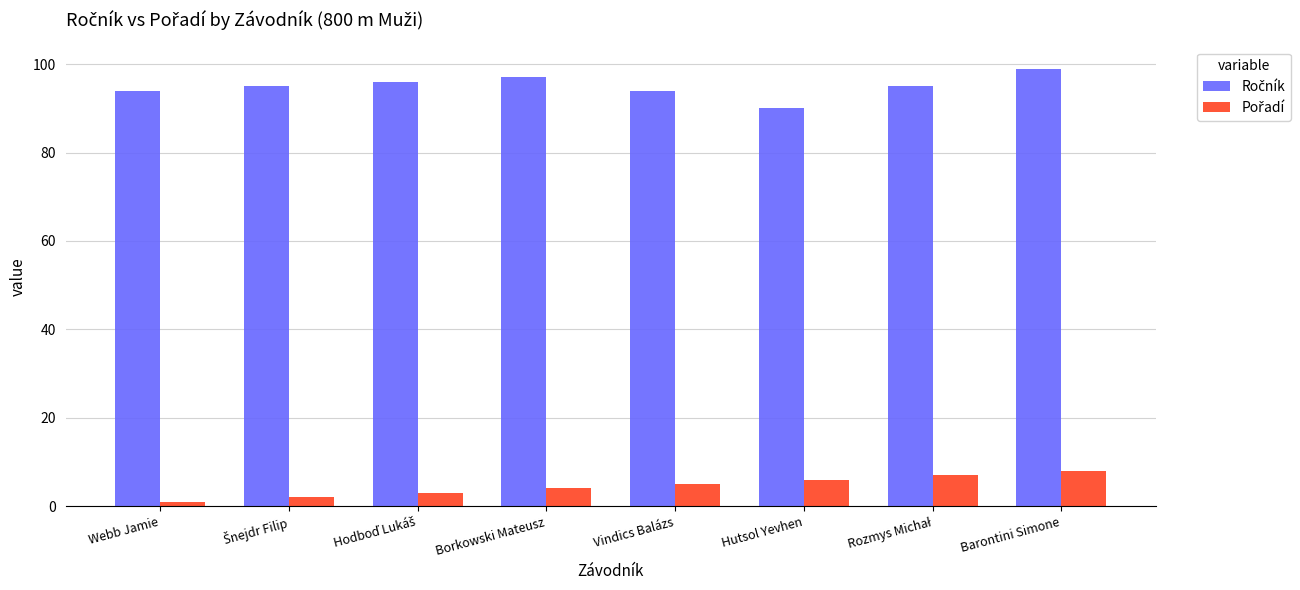

What is the maximum value shown in the chart?

99